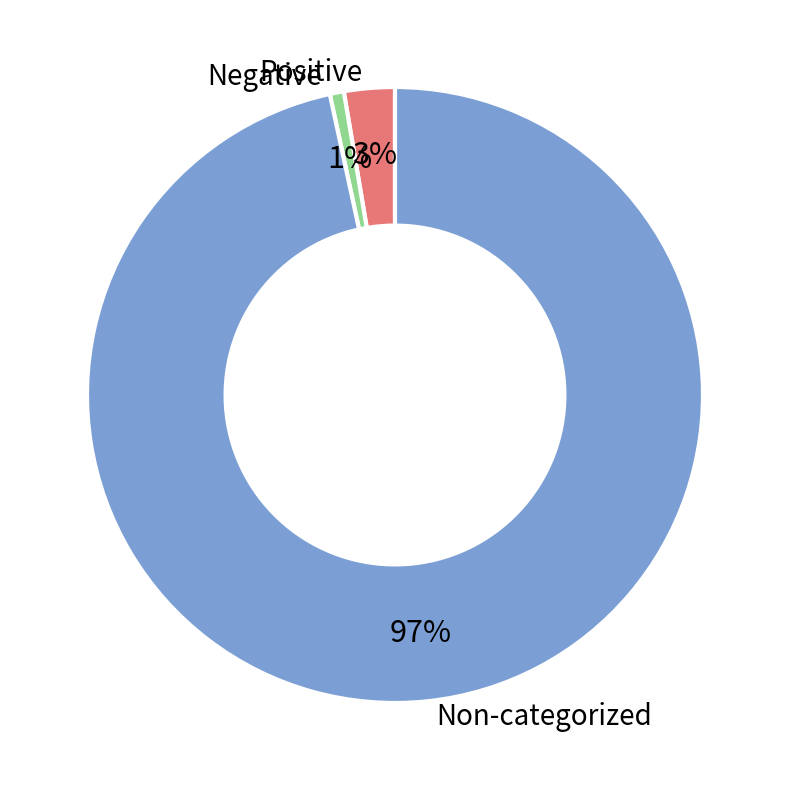

To the nearest percent, what is the average slice percentage?

33%